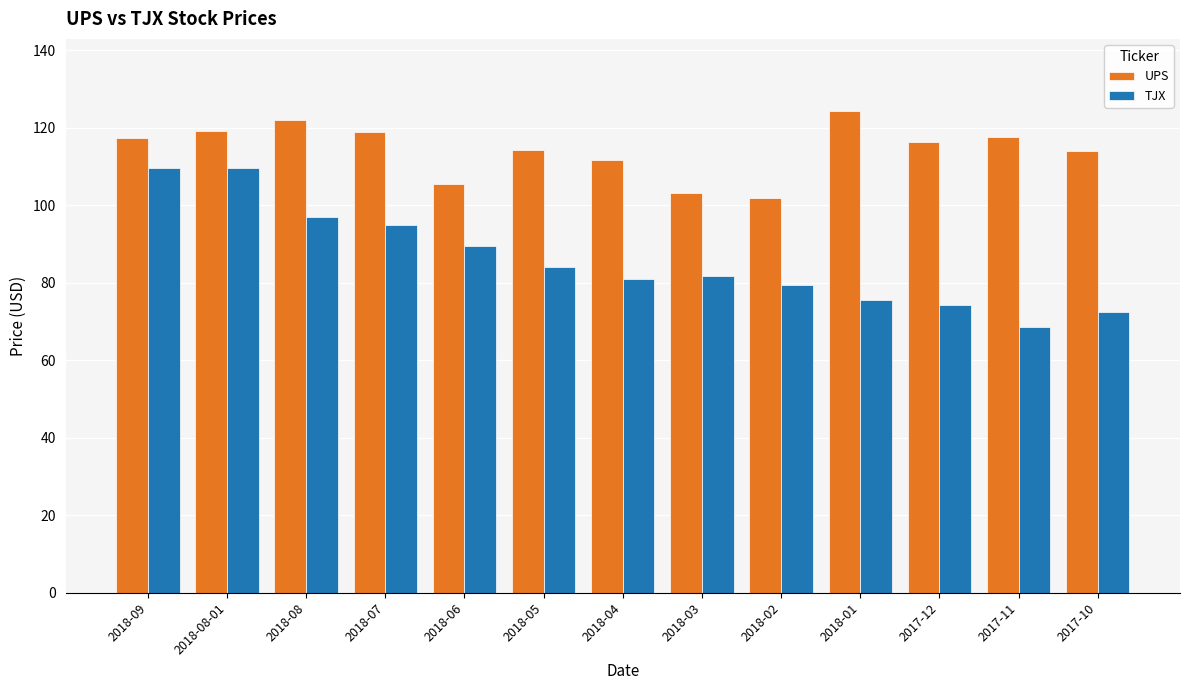

The TJX series shows 84.1 at 2018-05. True or false?

True